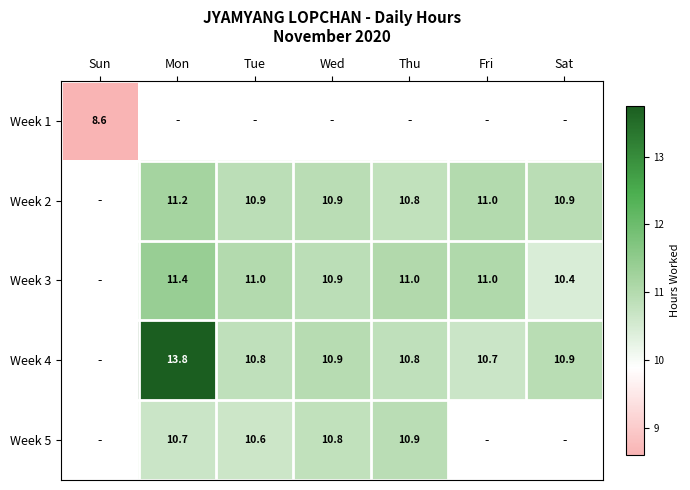

Count the number of data series in this chart.

5